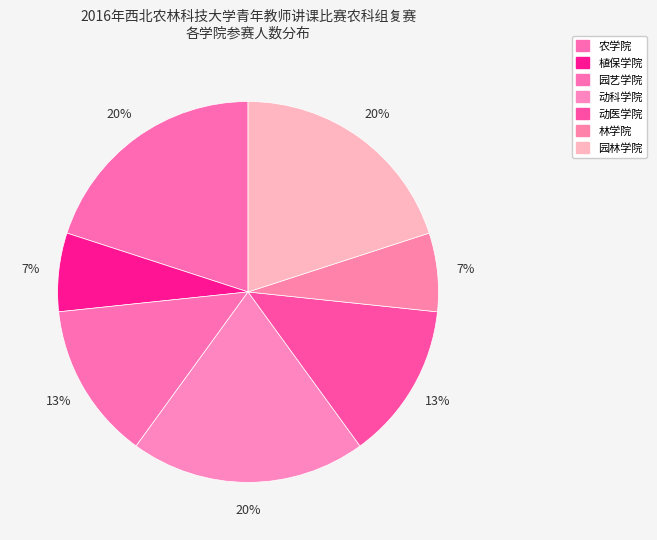

What percentage is the 动医学院 slice, to the nearest percent?

13%